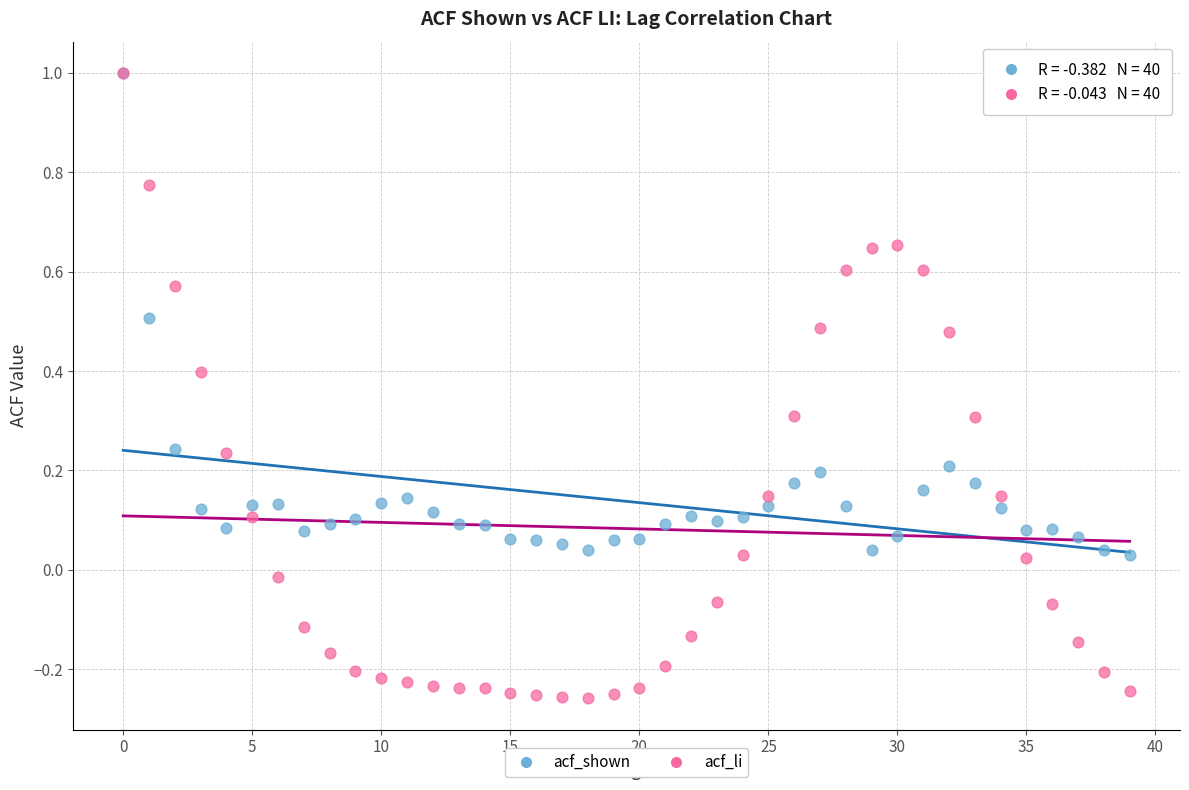

Which series has the largest Y range (max minus min)?

acf_li